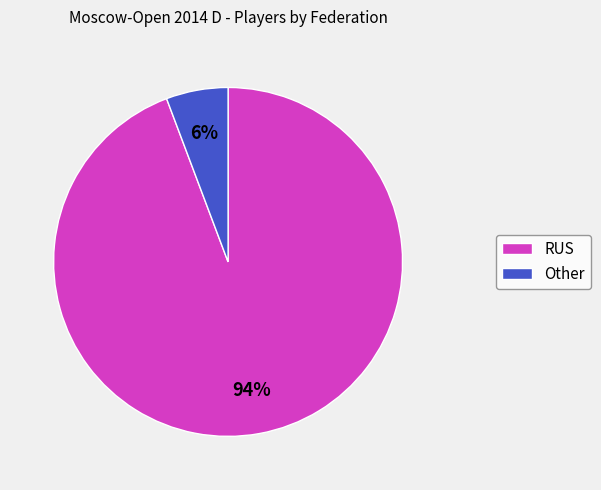

How many segments does this pie chart have?

2